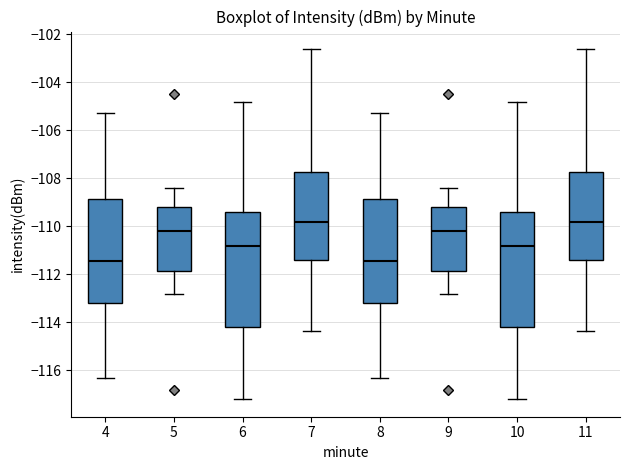

Where does the upper whisker of the box at x = 8 end on the y-axis? The values are not printed on the chart, so give them approximately, as read against the axis.

-105.2